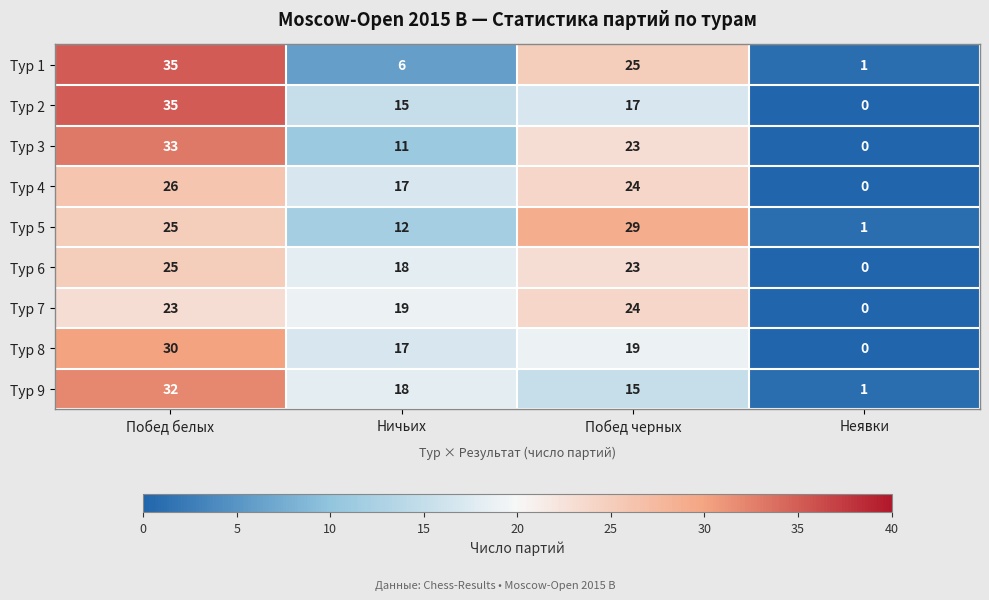

Is it true that Тур 4 equals 39 at Побед белых?

False